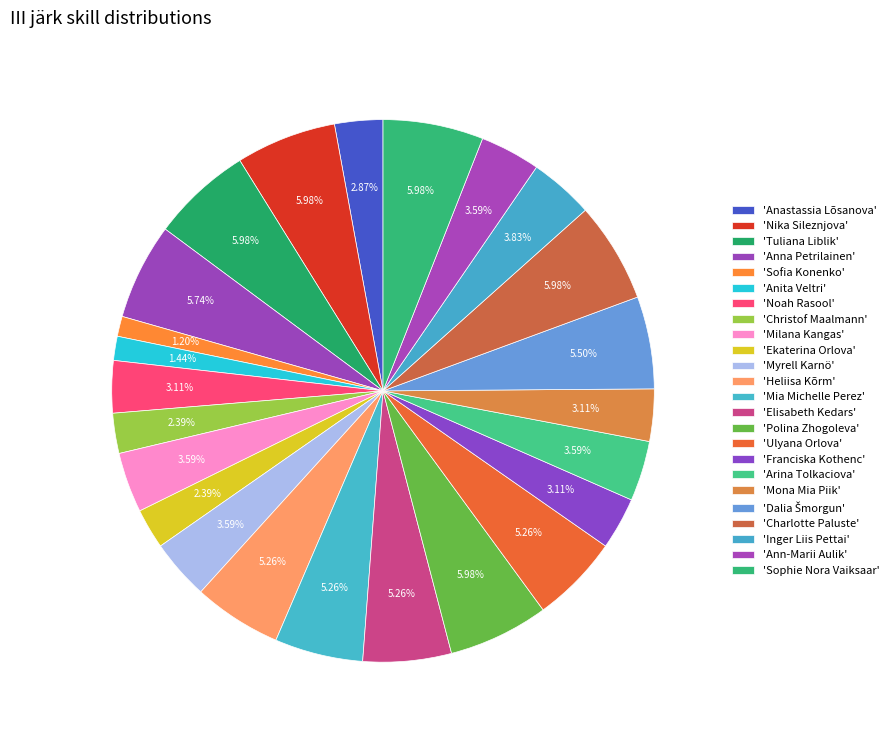

Count the number of slices in the pie.

24